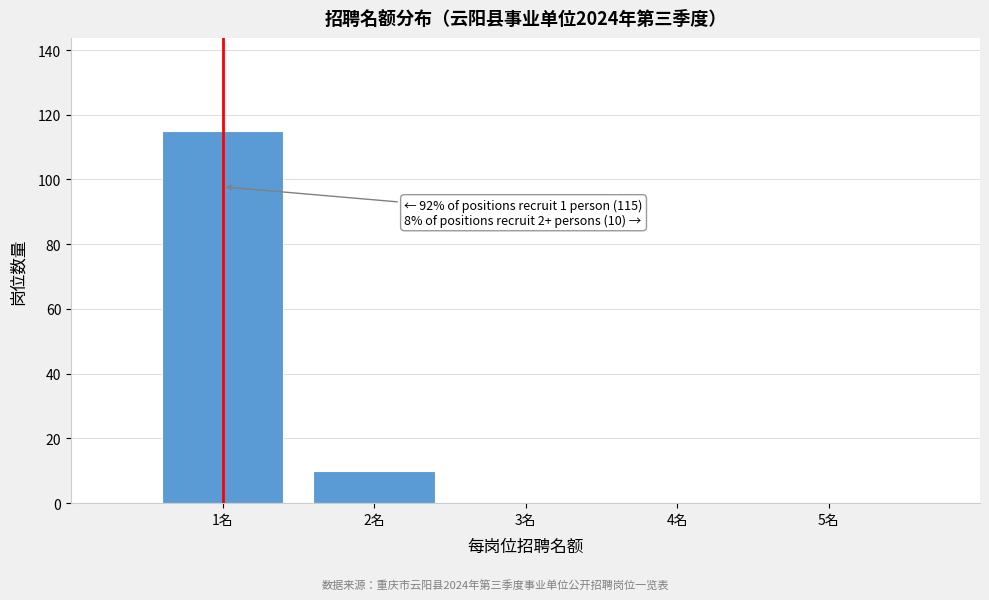

Which range on the x-axis has the tallest bar?

0.5 to 1.5